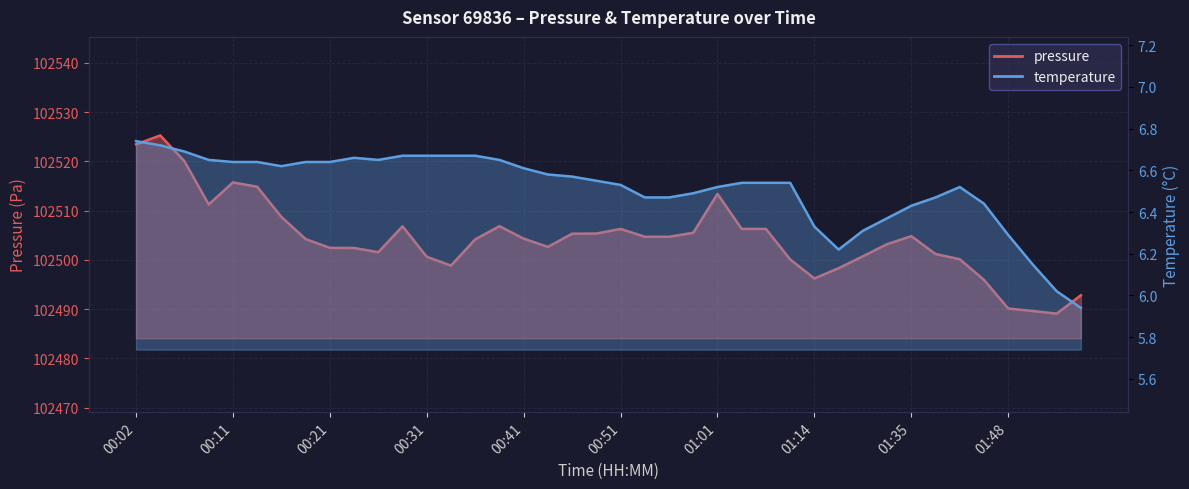

What is the label of the 13th point from the right?

01:11